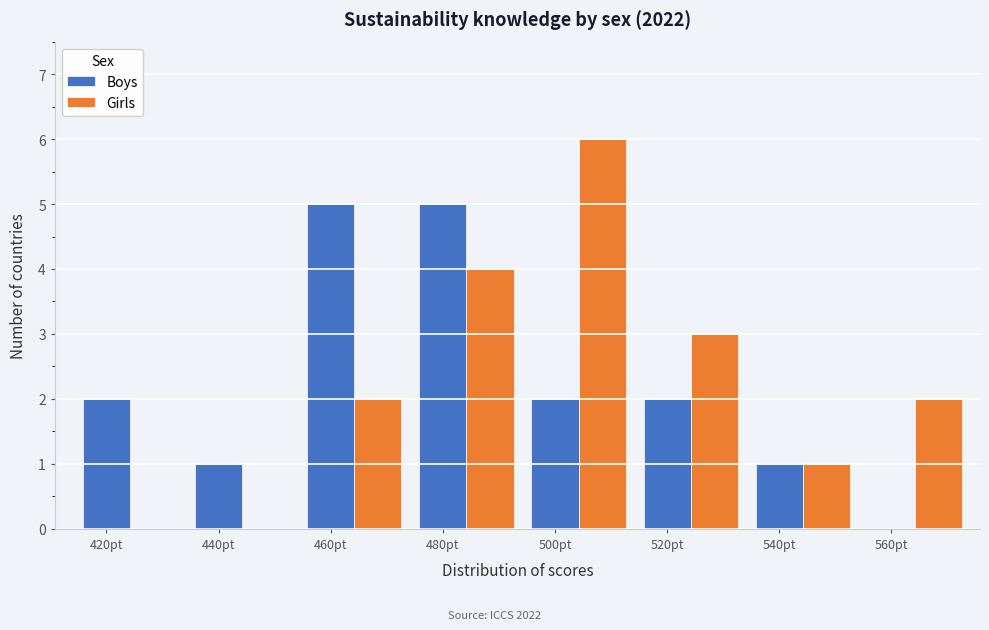

Between 500pt and 560pt, which series saw the biggest shift?

Girls